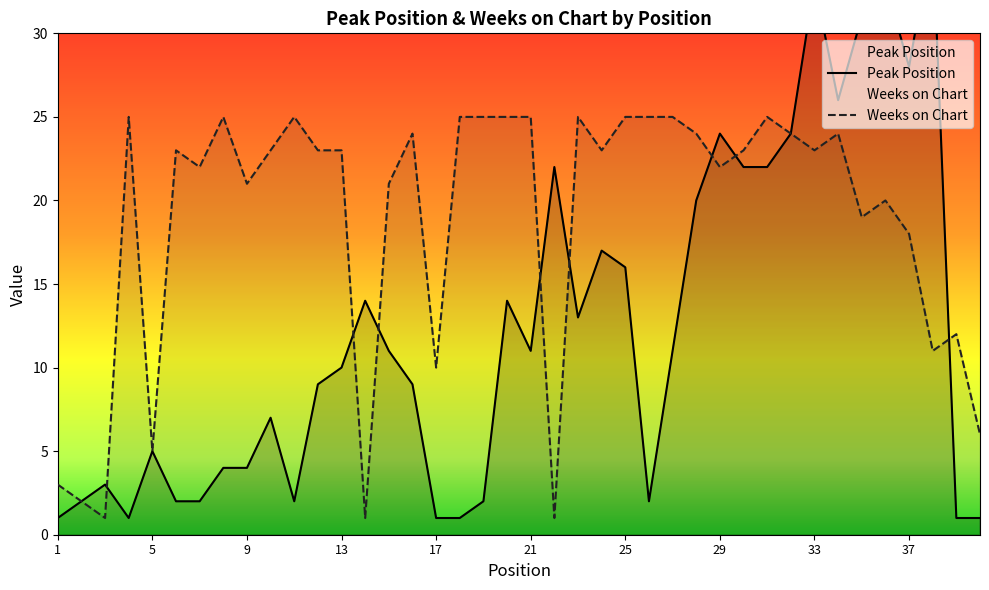

Between 22 and 31, which is larger?

22